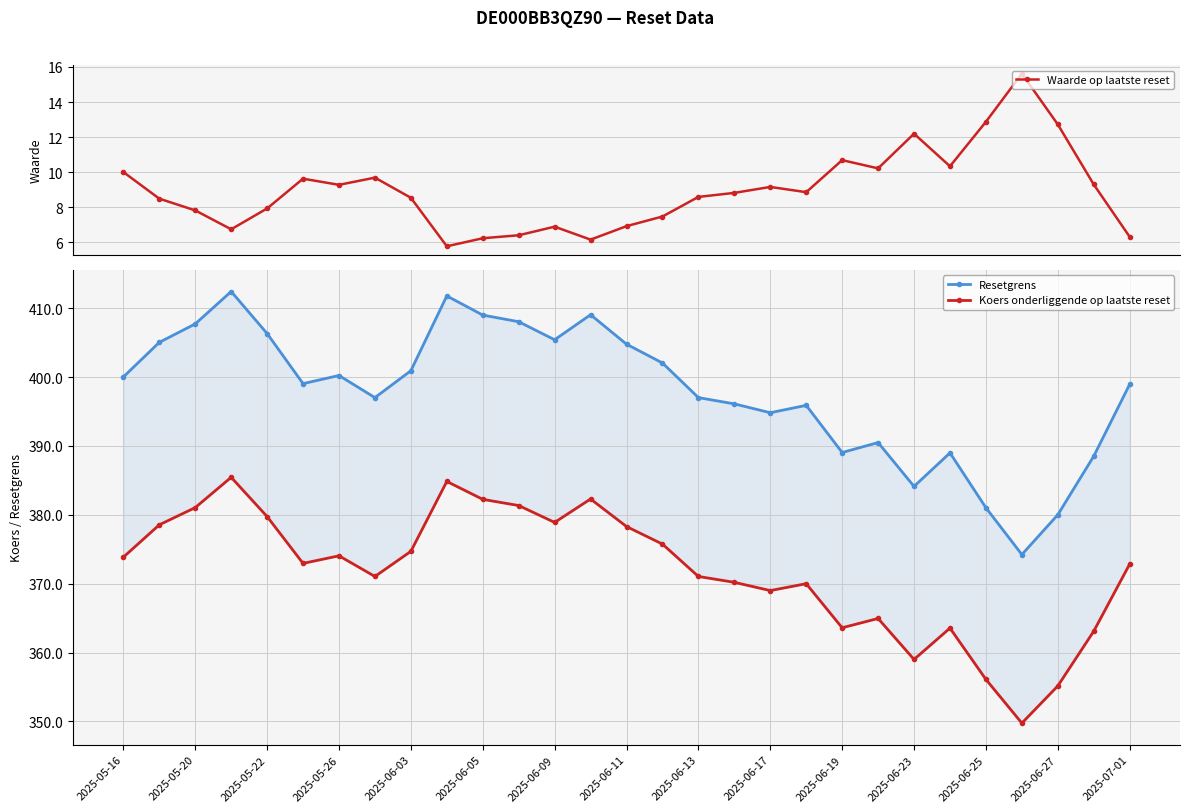

What is the difference between the maximum and second lowest values in the Waarde op laatste reset series?

9.5